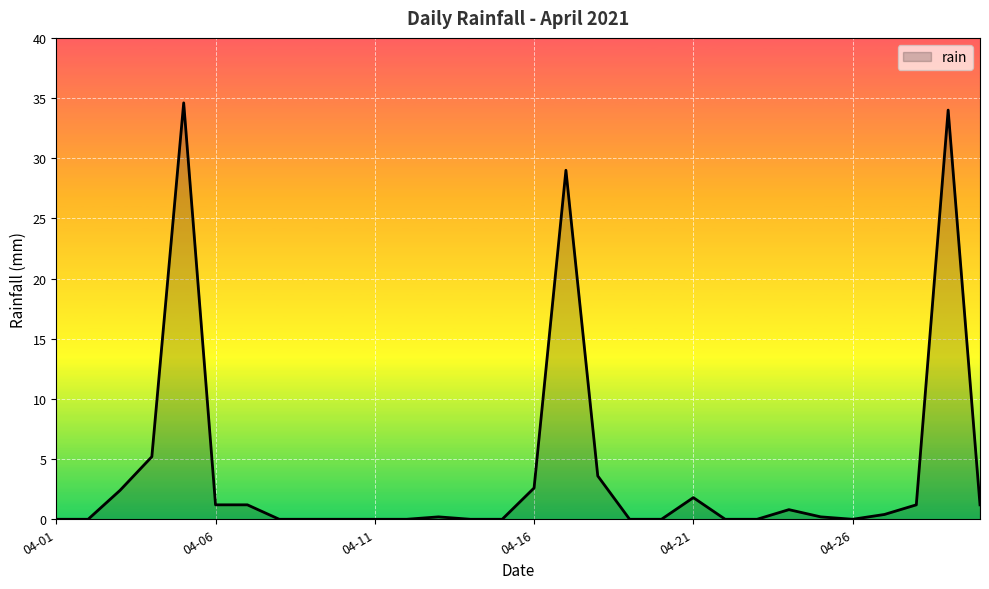

What is the greatest value displayed?

34.6